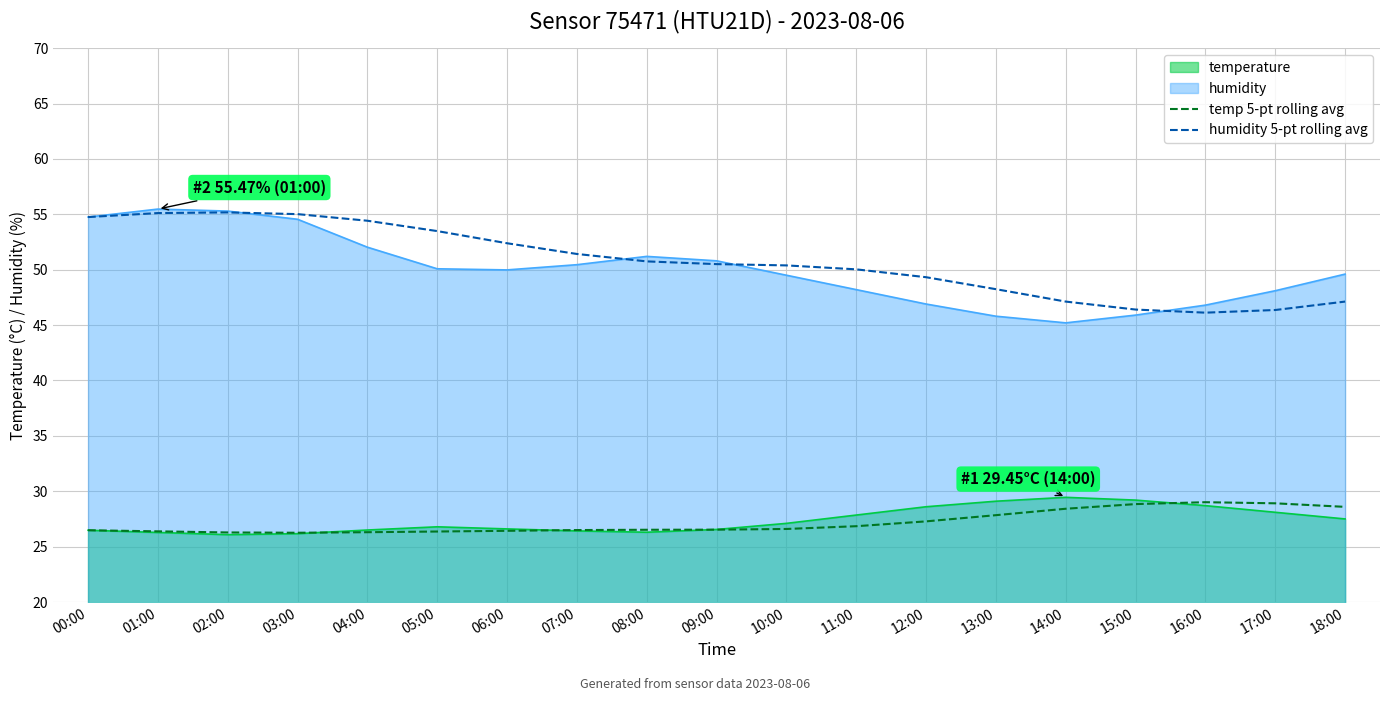

In humidity 5-pt rolling avg, how many points are higher than both neighbors (excluding endpoints)?

1